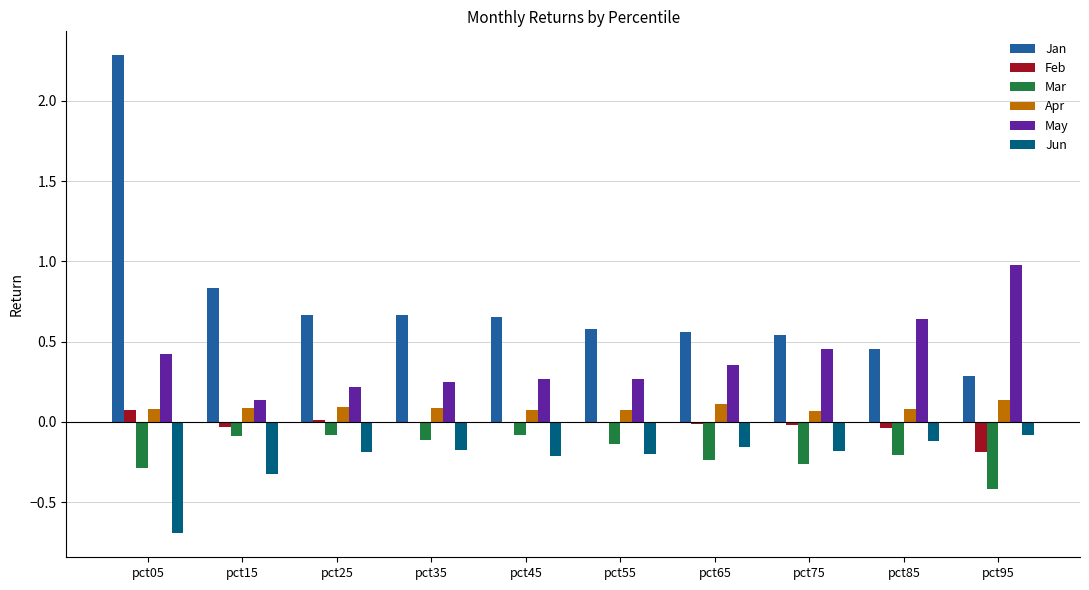

True or false: Jan has a value of 0.6 at pct55.

True